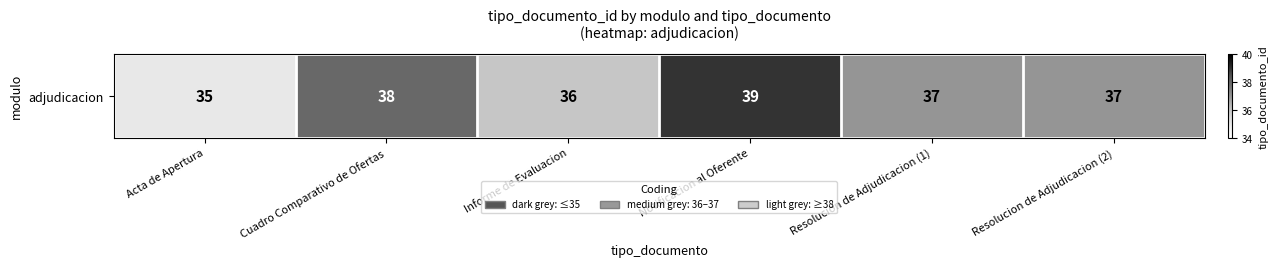

The value at Resolucion de Adjudicacion (1) is 62. True or false?

False